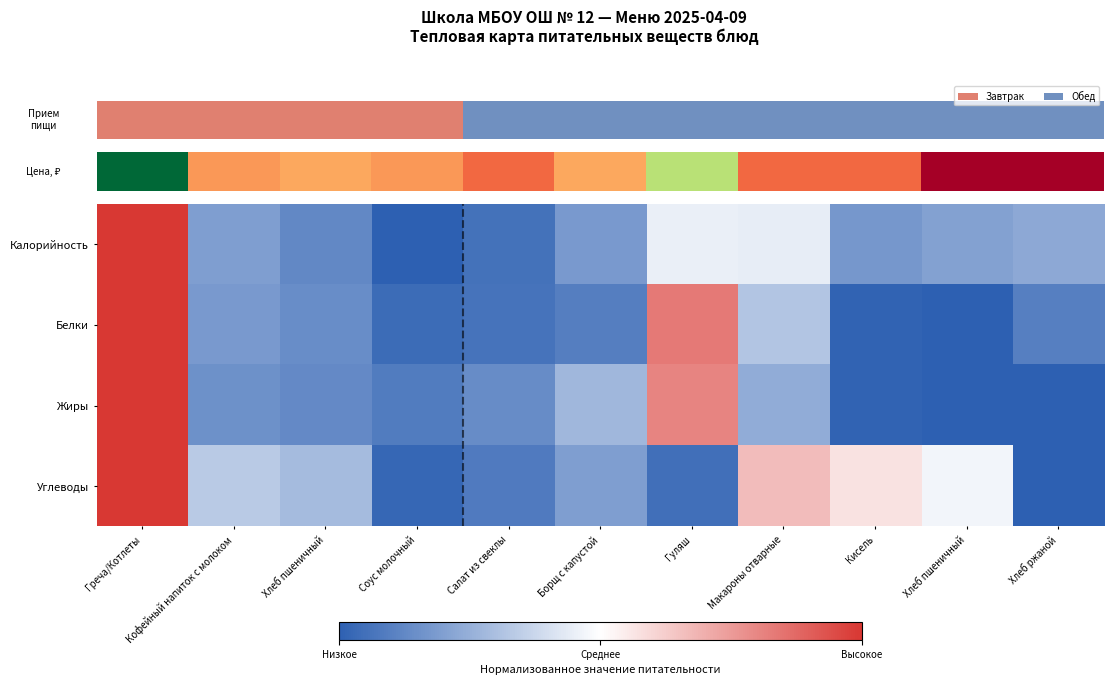

Rank the categories by Белки value from highest to lowest.

Греча/Котлеты, Гуляш, Макароны отварные, Кофейный напиток с молоком, Хлеб пшеничный, Хлеб ржаной, Борщ с капустой, Салат из свеклы, Соус молочный, Кисель, Хлеб пшеничный